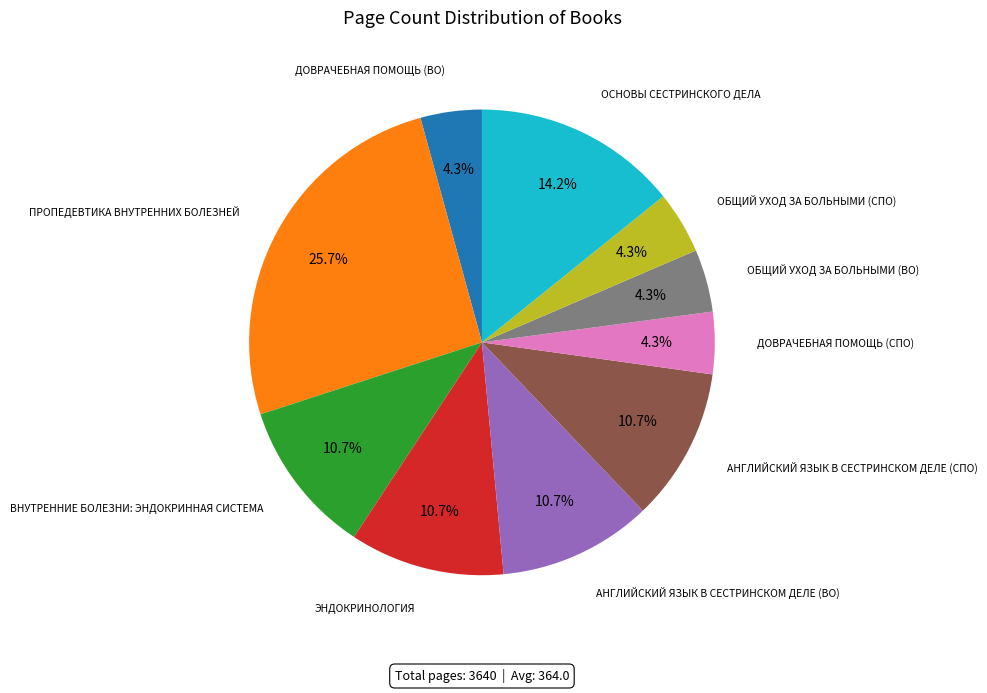

Is there a majority slice in this chart?

No